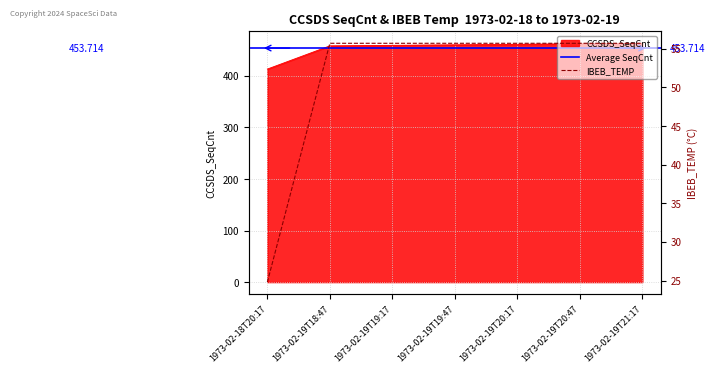

True or false: IBEB_TEMP and CCSDS_SeqCnt cross at least once.

False